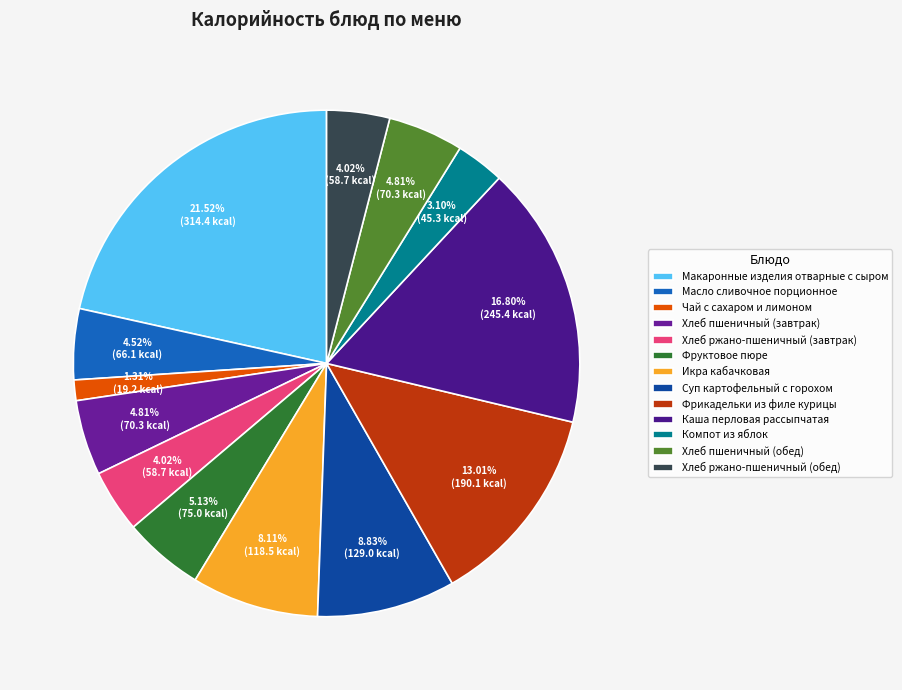

How many segments does this pie chart have?

13